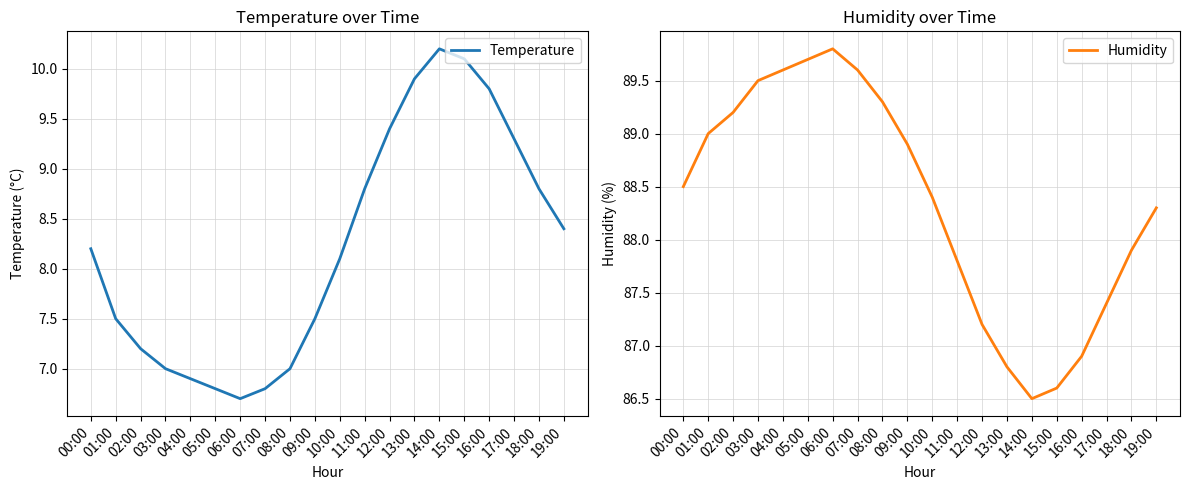

Count the number of categories in the chart.

20